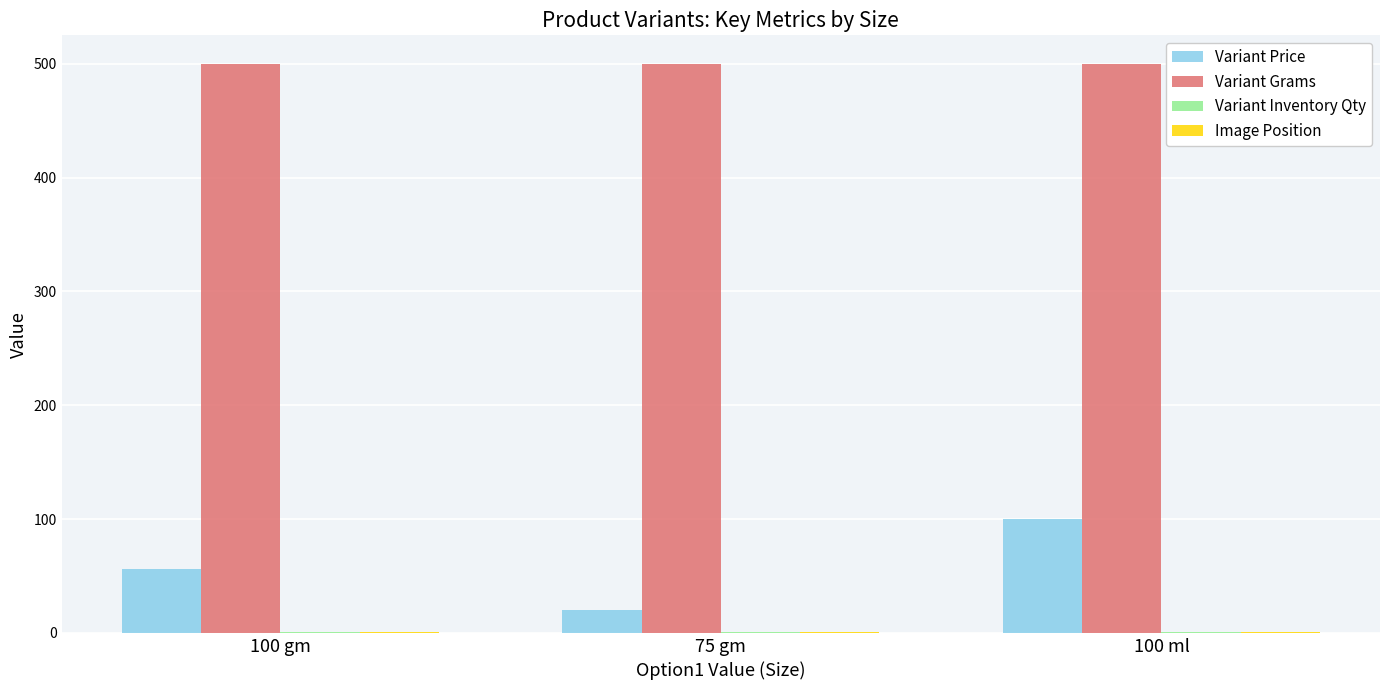

True or false: Variant Grams has a value of 674 at 75 gm.

False